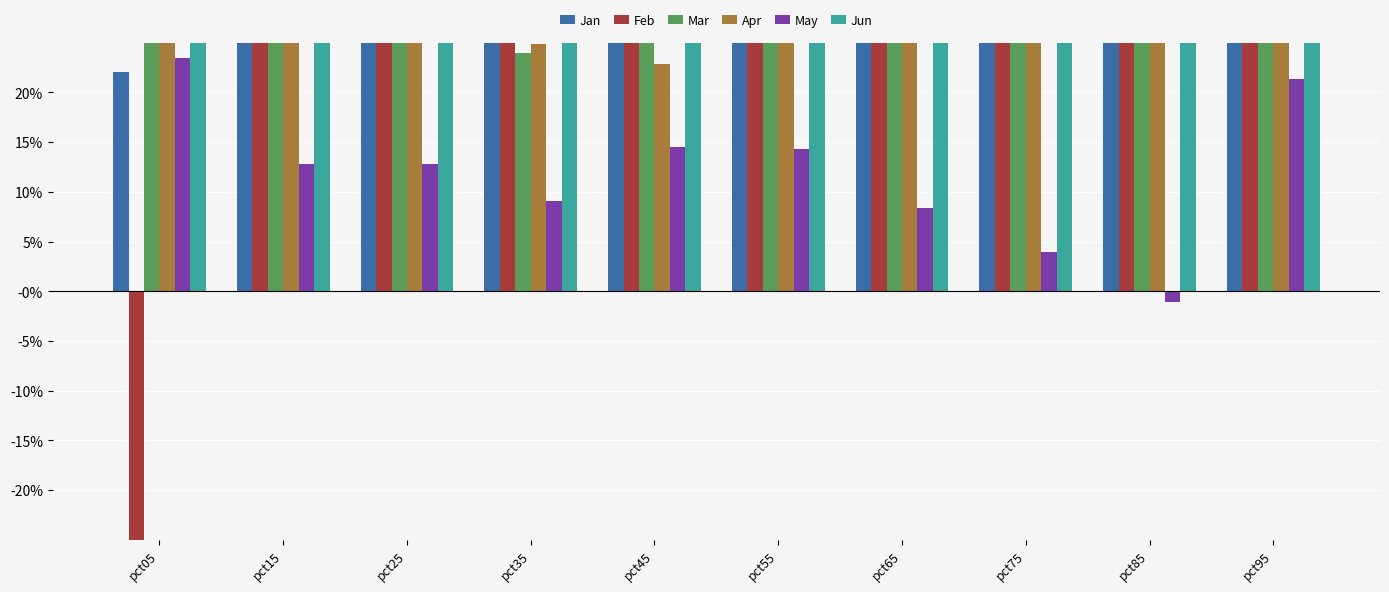

Reading left to right, what are all the values shown in this chart?

Jan: 0.2	0.6	0.4	0.5	0.5	0.5	0.4	0.5	0.5	1.0
Feb: -0.4	0.4	0.4	0.4	0.5	0.5	0.5	0.5	0.4	1.5
Mar: 0.7	0.3	0.3	0.2	0.3	0.3	0.3	0.3	0.4	1.6
Apr: 0.7	0.3	0.3	0.2	0.2	0.3	0.3	0.3	0.4	0.3
May: 0.2	0.1	0.1	0.1	0.1	0.1	0.1	0.0	-0.0	0.2
Jun: 0.9	0.5	0.4	0.5	0.5	0.6	0.7	0.7	0.6	0.8